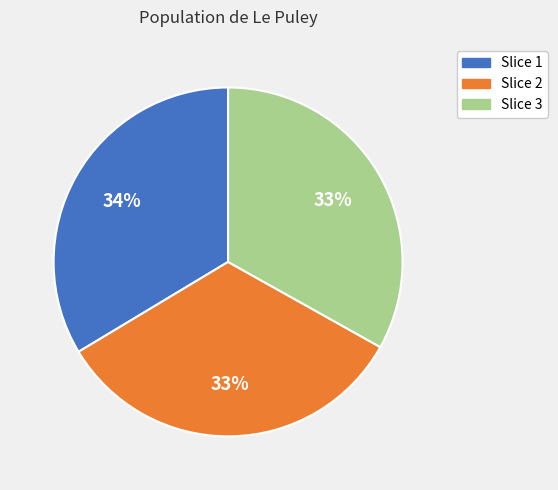

To the nearest percent, what is the average slice percentage?

33%